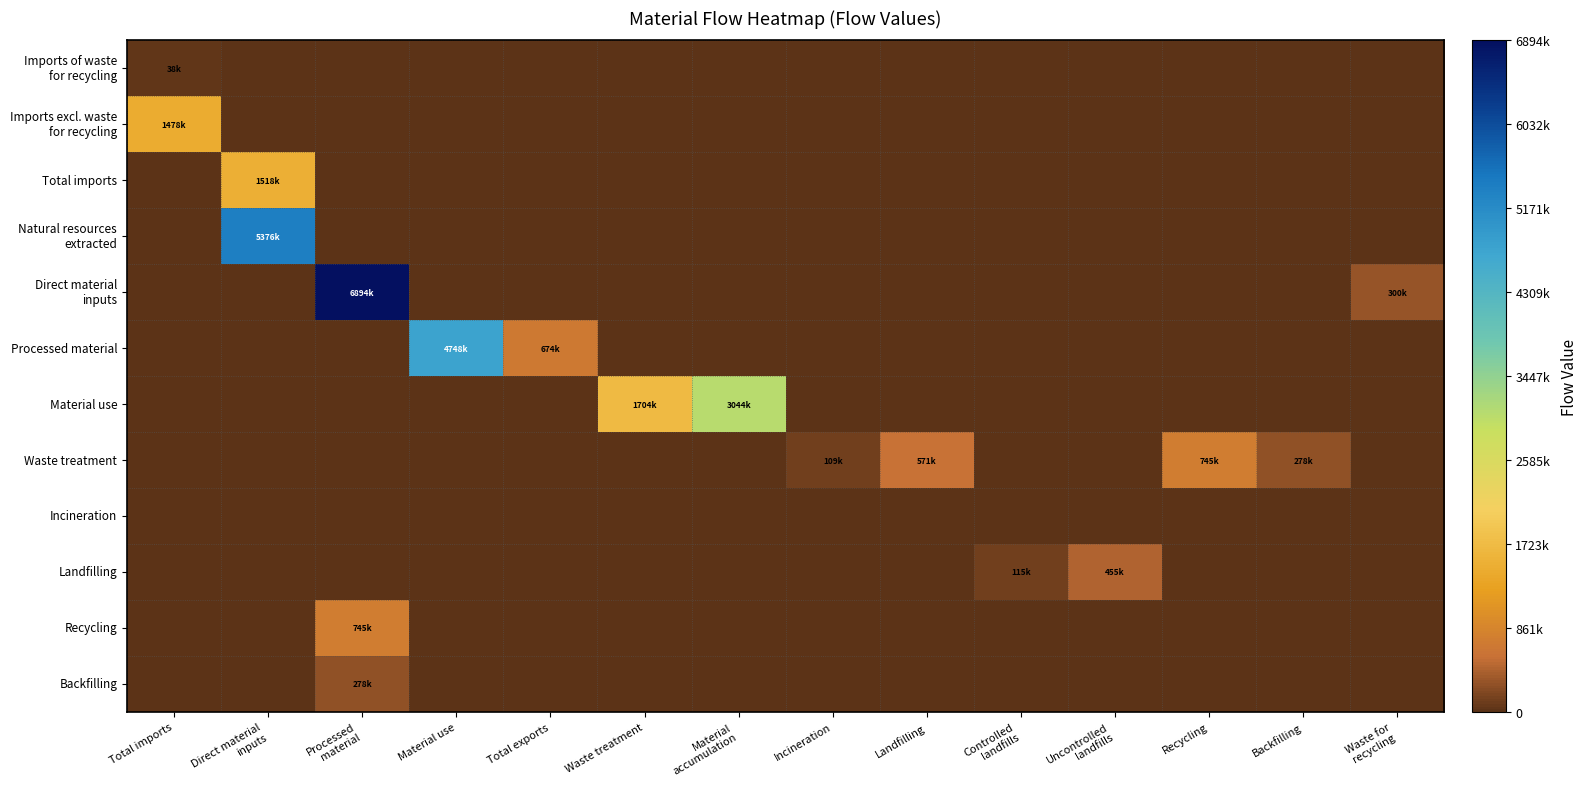

Which series has the largest range (max minus min)?

Direct material inputs